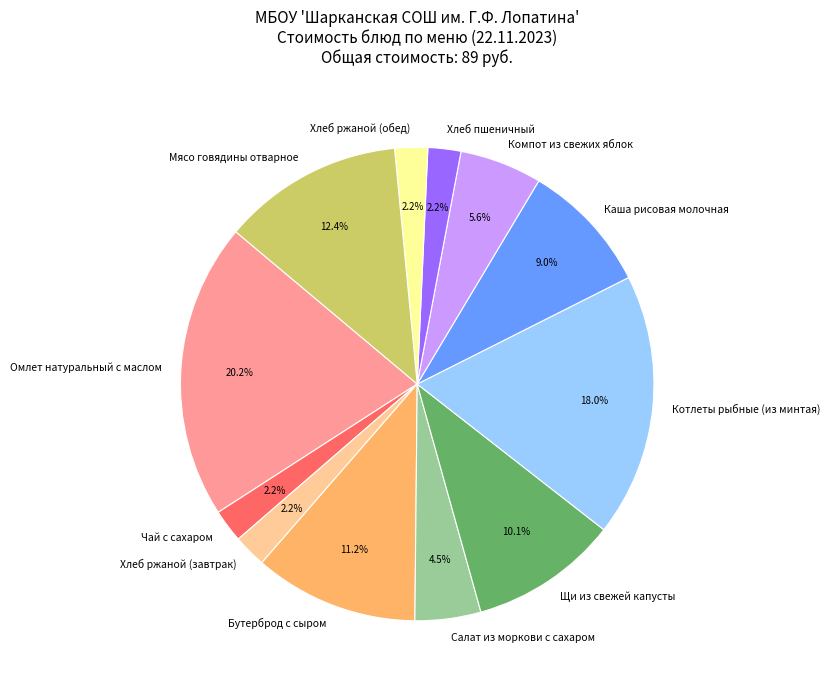

Do Компот из свежих яблок and Чай с сахаром together represent more than half of the pie?

No